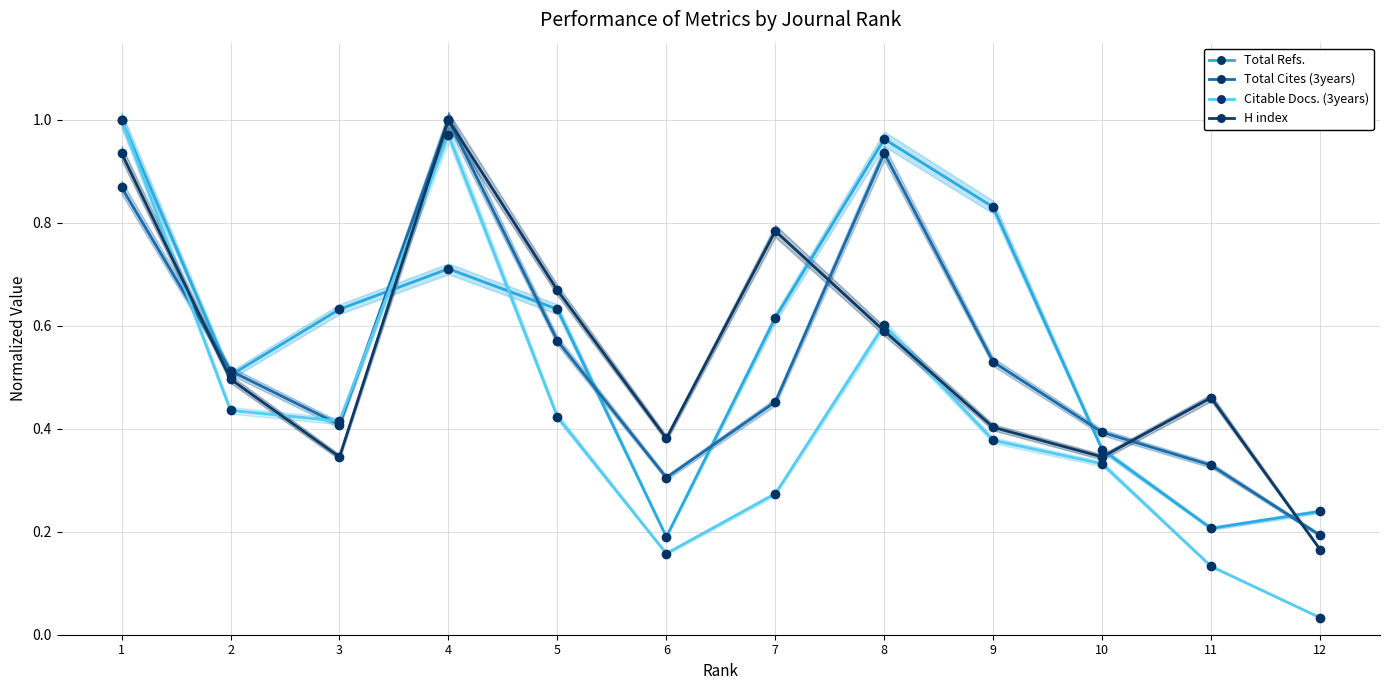

Read the H index value at 7.

0.8